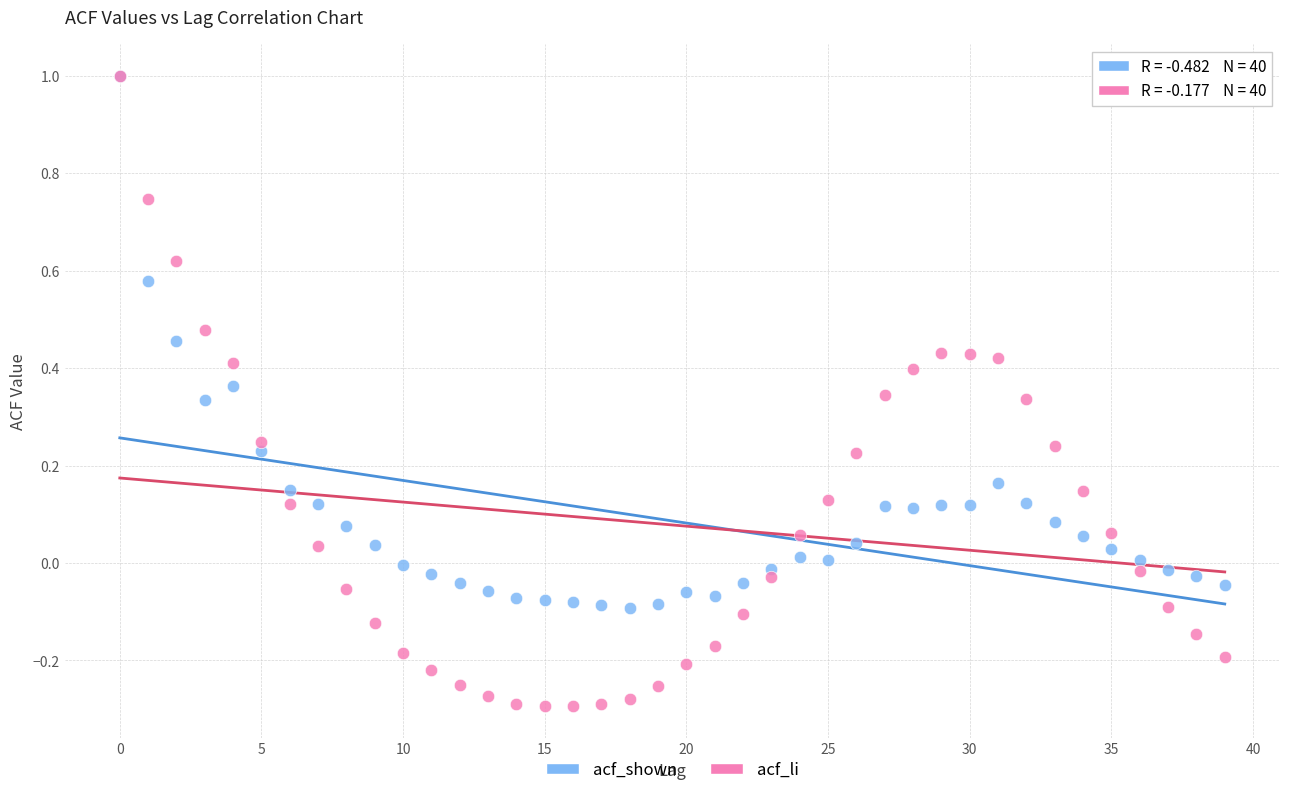

What are all the series names shown in the legend?

acf_shown, acf_li